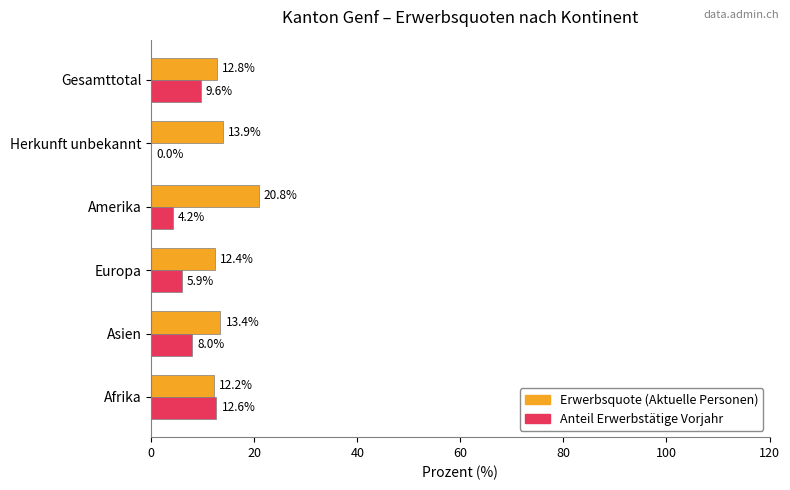

What is the total value across all series at Gesamttotal?

22.4